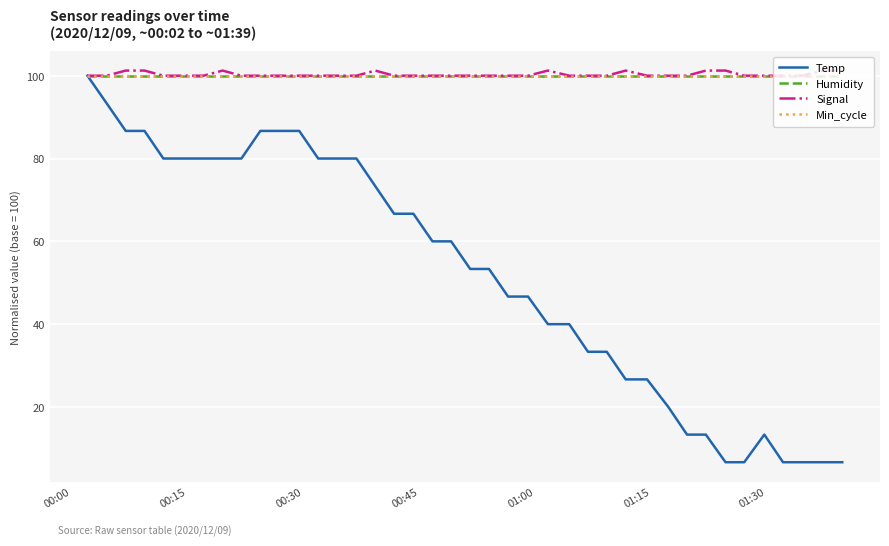

Is this an area chart (filled region under the line)?

No